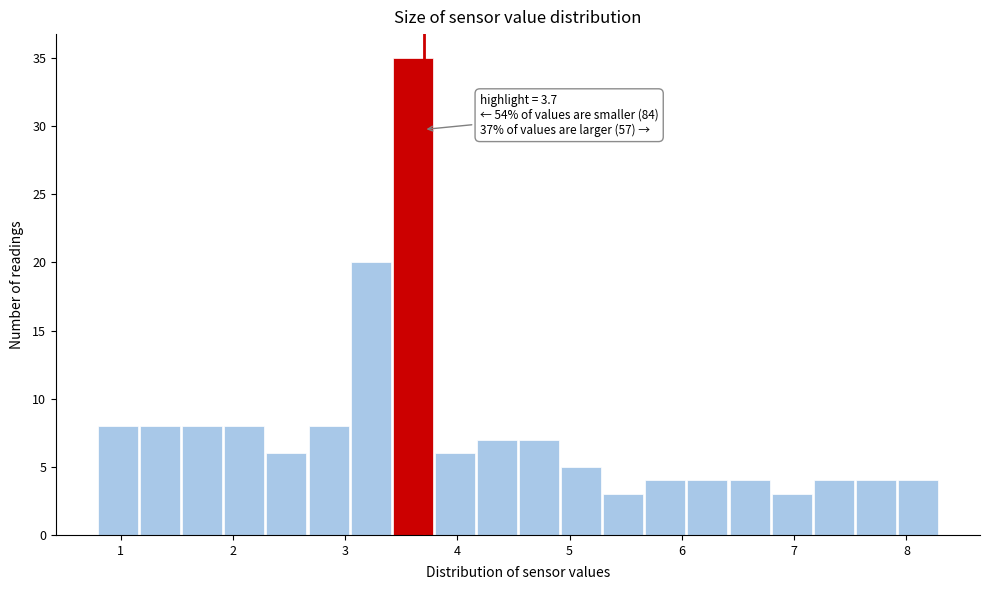

Around what value on the x-axis is the tallest bar? Give the approximate position of its centre, as read against the axis.

3.6